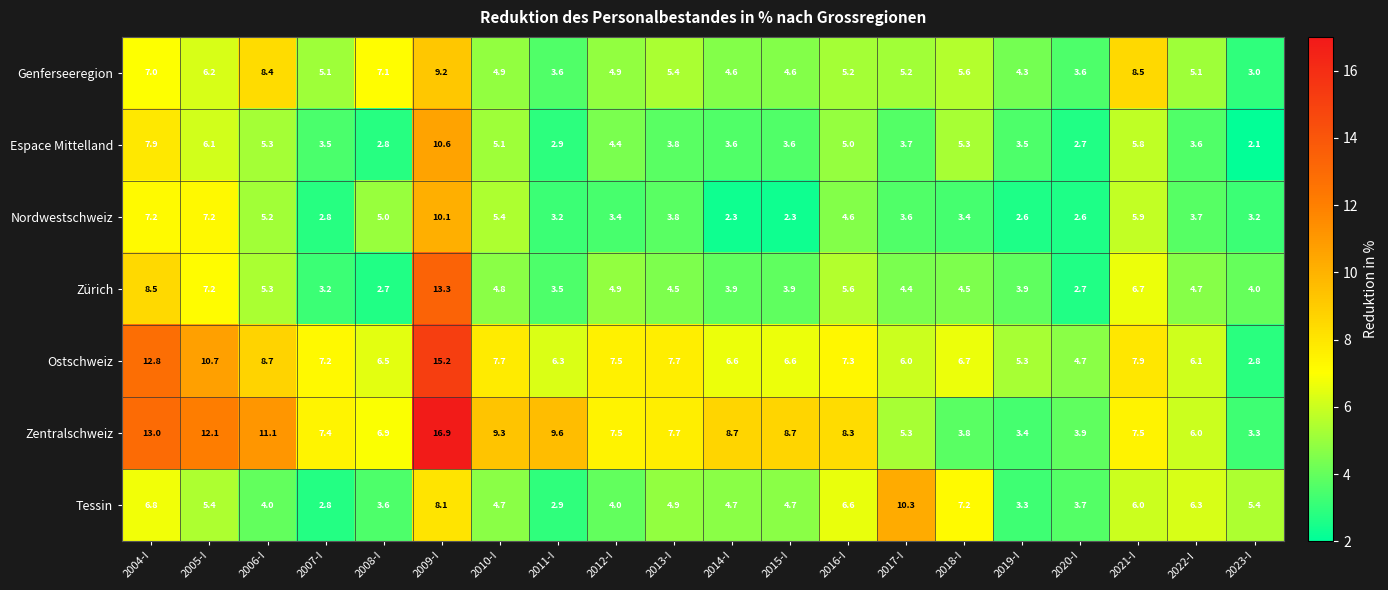

What is the difference between the maximum and minimum values in the Zentralschweiz series?

13.6